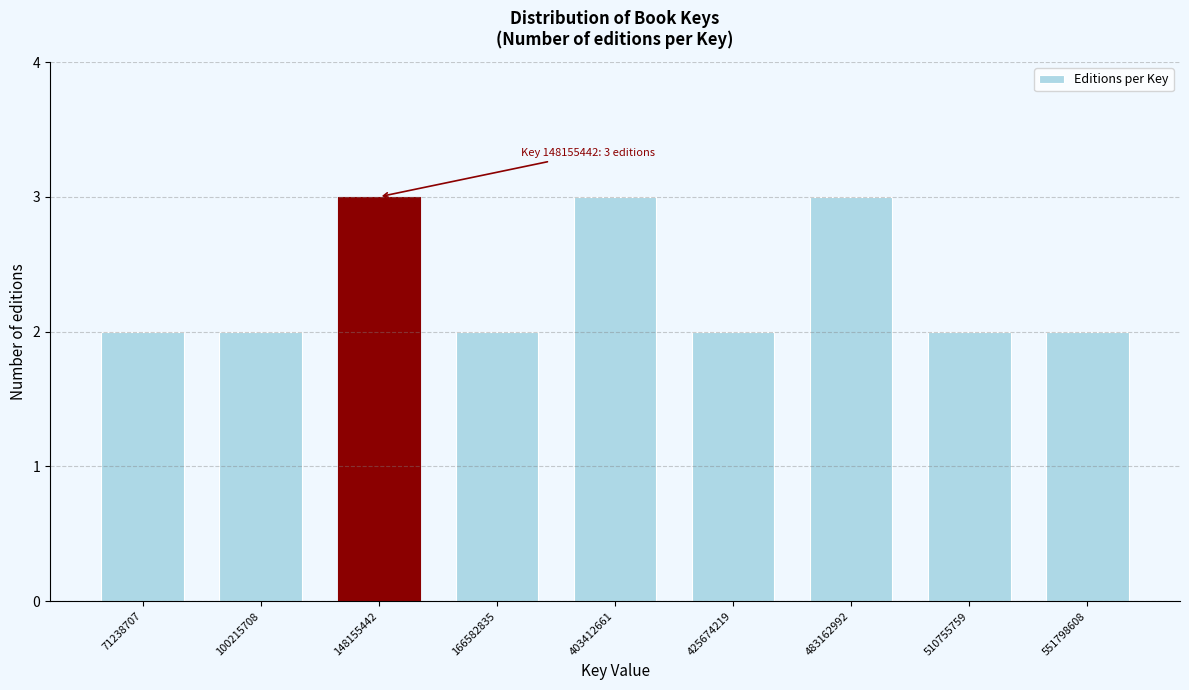

Reading right to left, extract all data points from this chart.

551798608=2	510755759=2	483162992=3	425674219=2	403412661=3	166582835=2	148155442=3	100215708=2	71238707=2